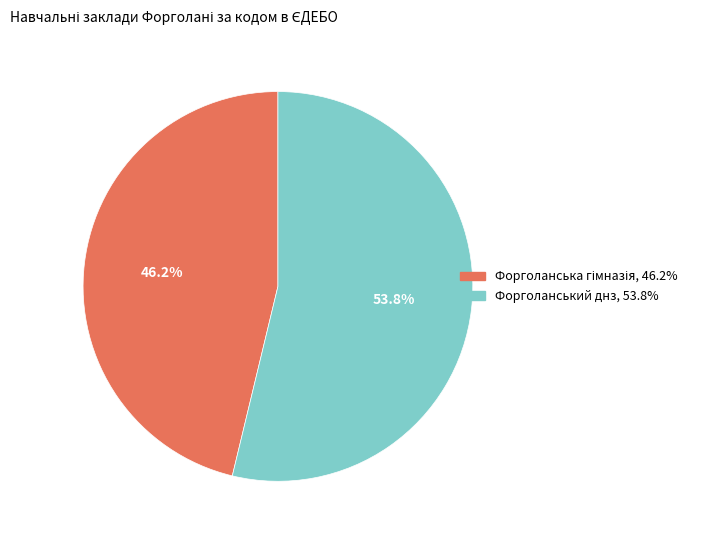

What is the largest slice in the pie chart?

Форголанський днз